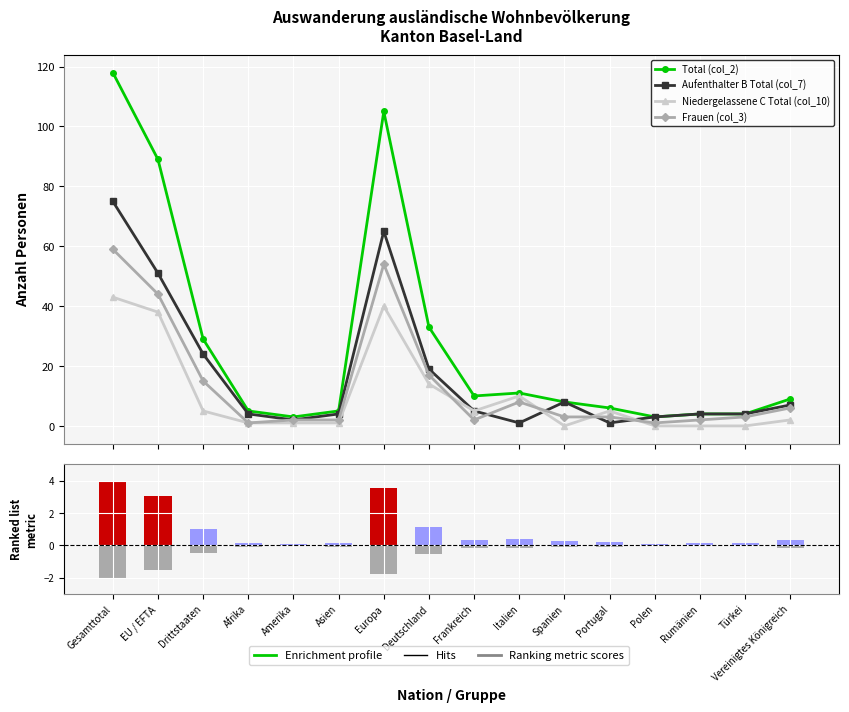

What is the total value across all series at Portugal?

15.2